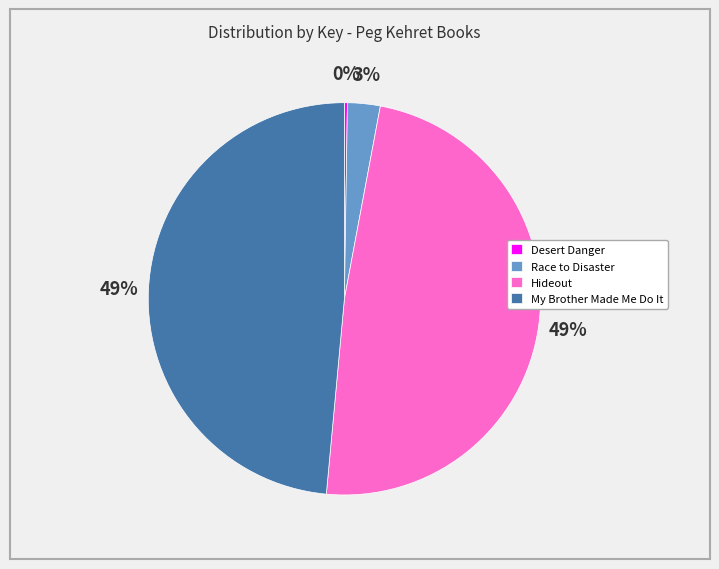

Combined, do Hideout and Race to Disaster account for over 50%?

Yes